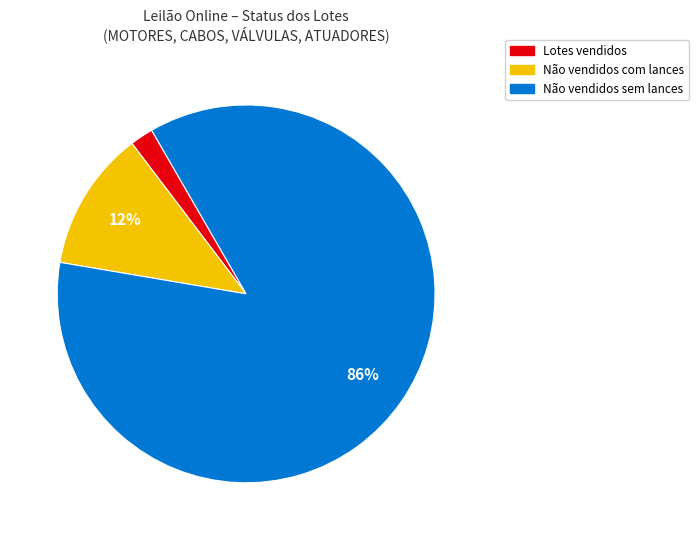

Does any single category account for the majority?

Yes